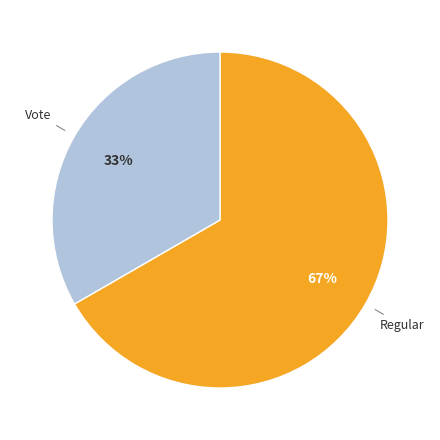

Which has a higher value, Vote or Regular?

Regular